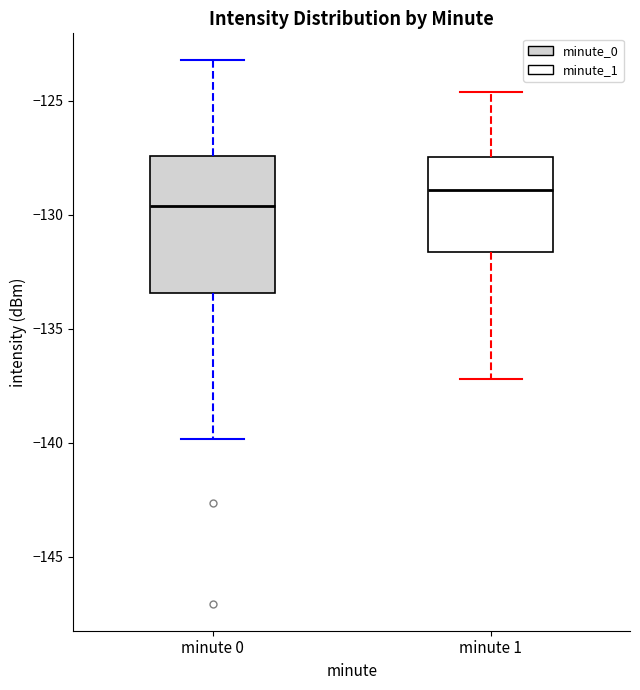

Reading left to right, transcribe this box plot: for each box, give where its median line is, the range the box spans, and where its two whiskers end, as read against the y-axis. The values are not printed on the chart, so give them approximately, as read against the axis.

minute 0: median -129.5, box -133.5 to -127.5, whiskers -140.0 to -123.0
minute 1: median -129.0, box -131.5 to -127.5, whiskers -137.0 to -124.5